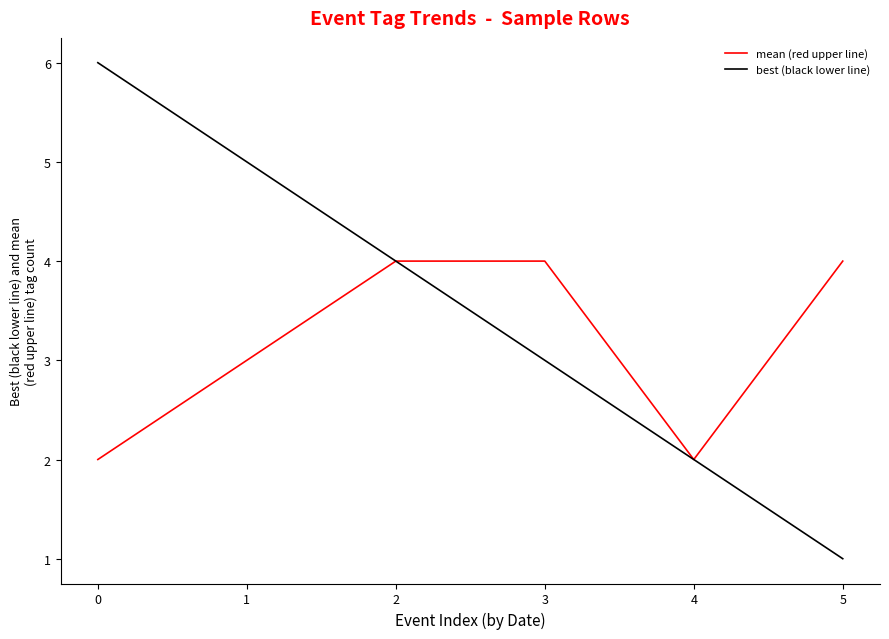

Which series has the largest range (max minus min)?

best (black lower line)